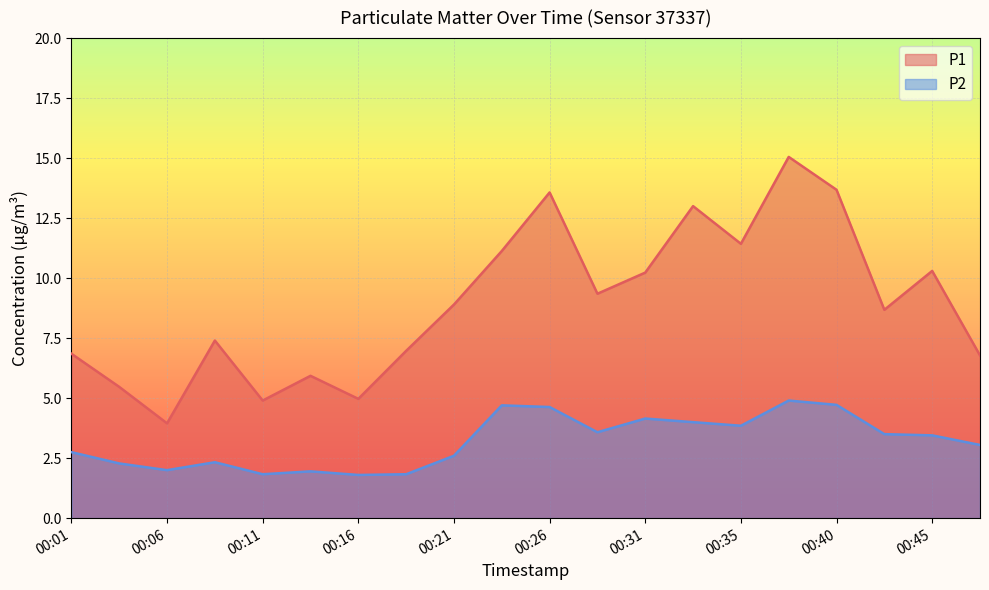

At which label does P2 first exceed 3?

00:23